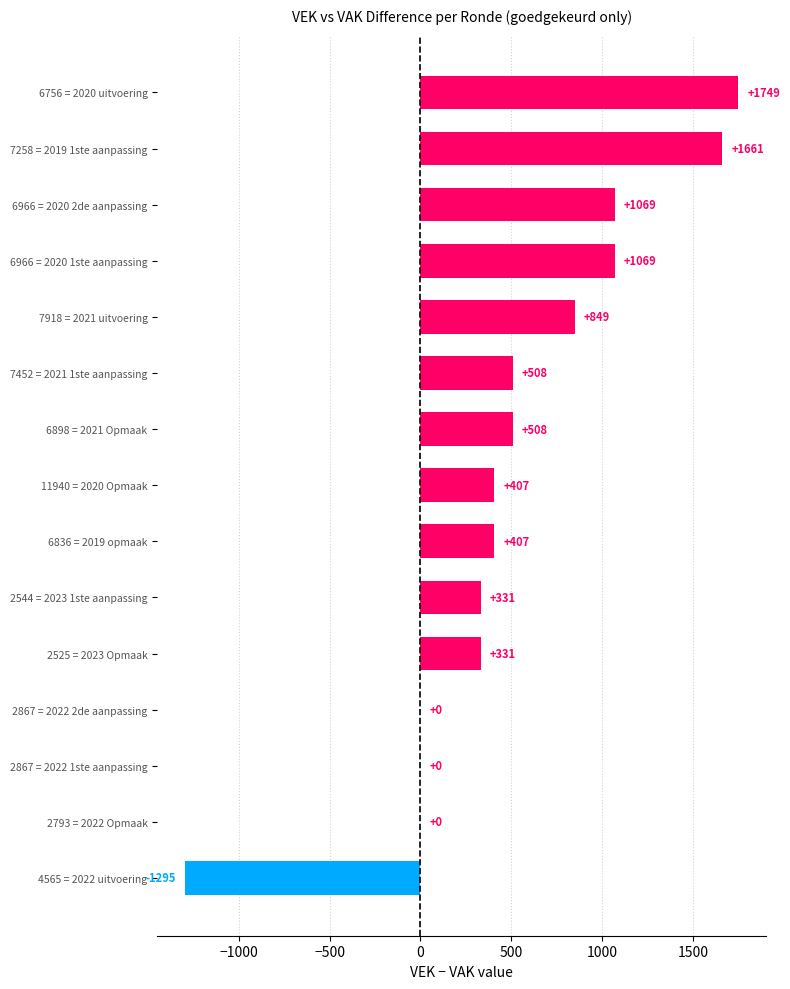

What is the approximate value at 2525 = 2023 Opmaak?

331